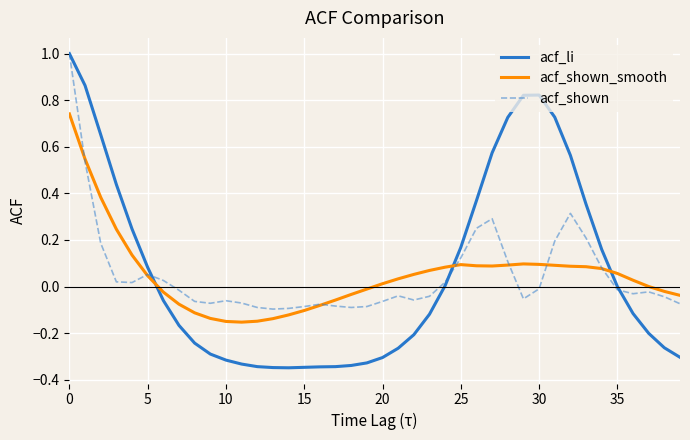

True or false: acf_li and acf_shown_smooth intersect in this chart.

True